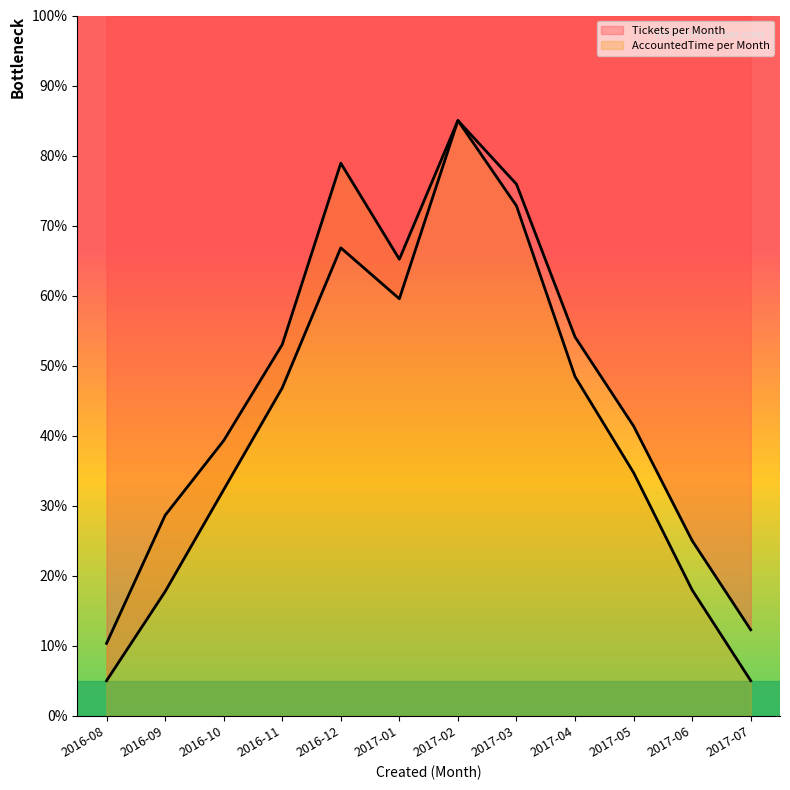

Between 2017-05 and 2017-07, which series saw the biggest shift?

AccountedTime per Month